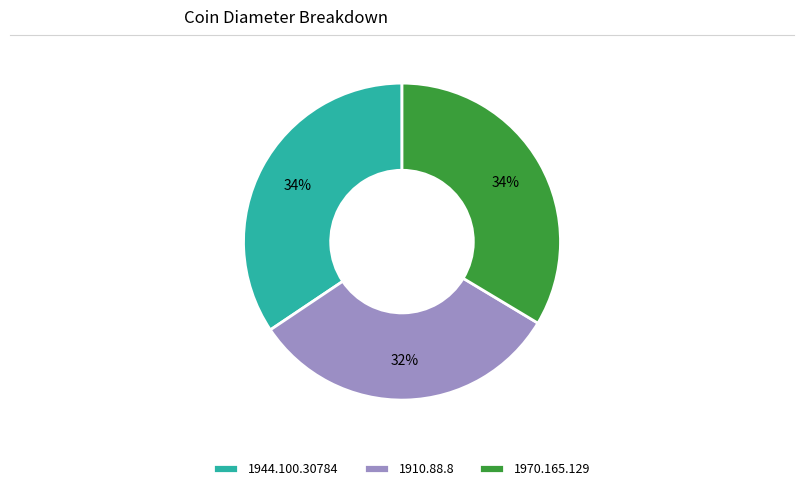

Do 1944.100.30784 and 1910.88.8 together represent more than half of the pie?

Yes